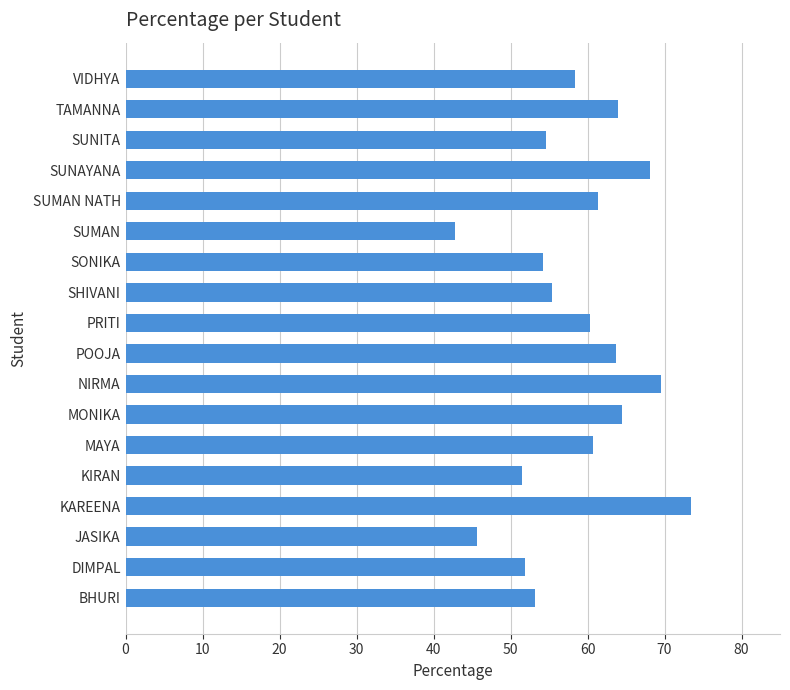

What is the smallest value displayed?

42.8